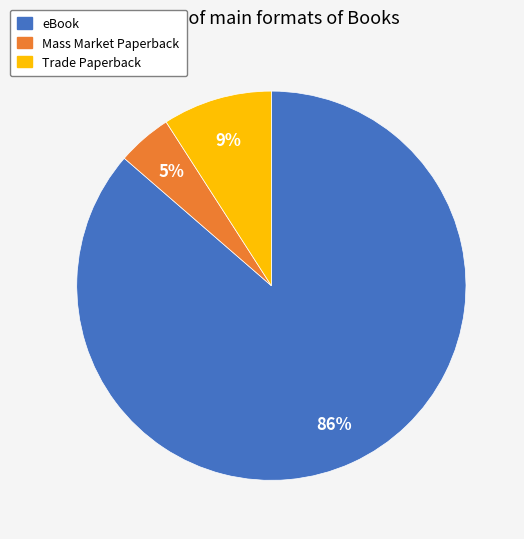

The Trade Paperback slice represents 9% of the pie. True or false?

True